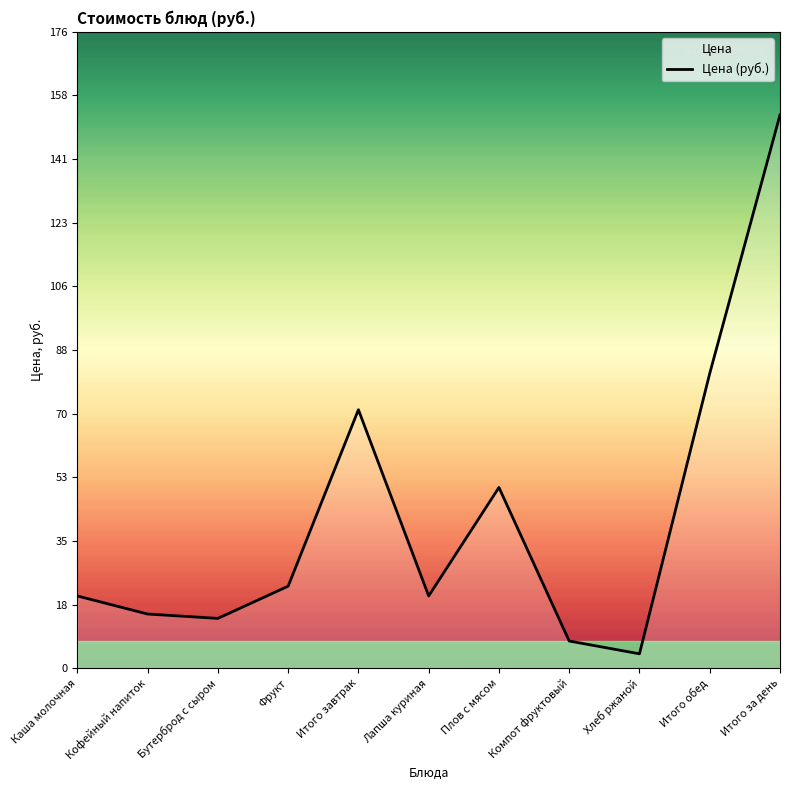

Read the value at Итого завтрак.

71.5